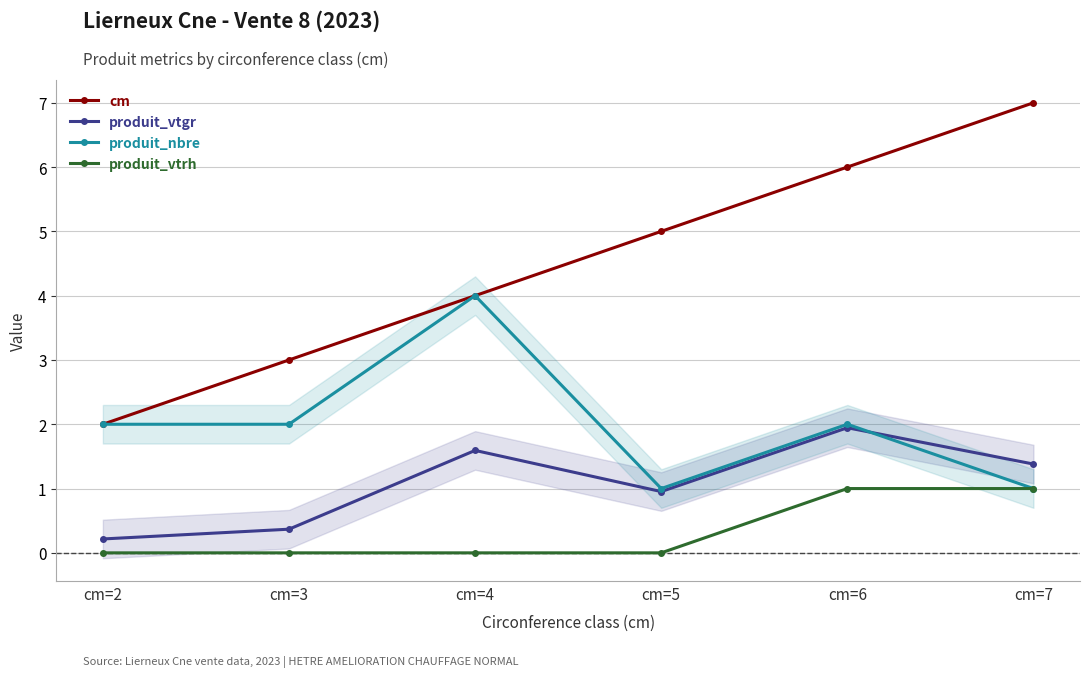

What is the sum of all produit_vtrh values?

2.0